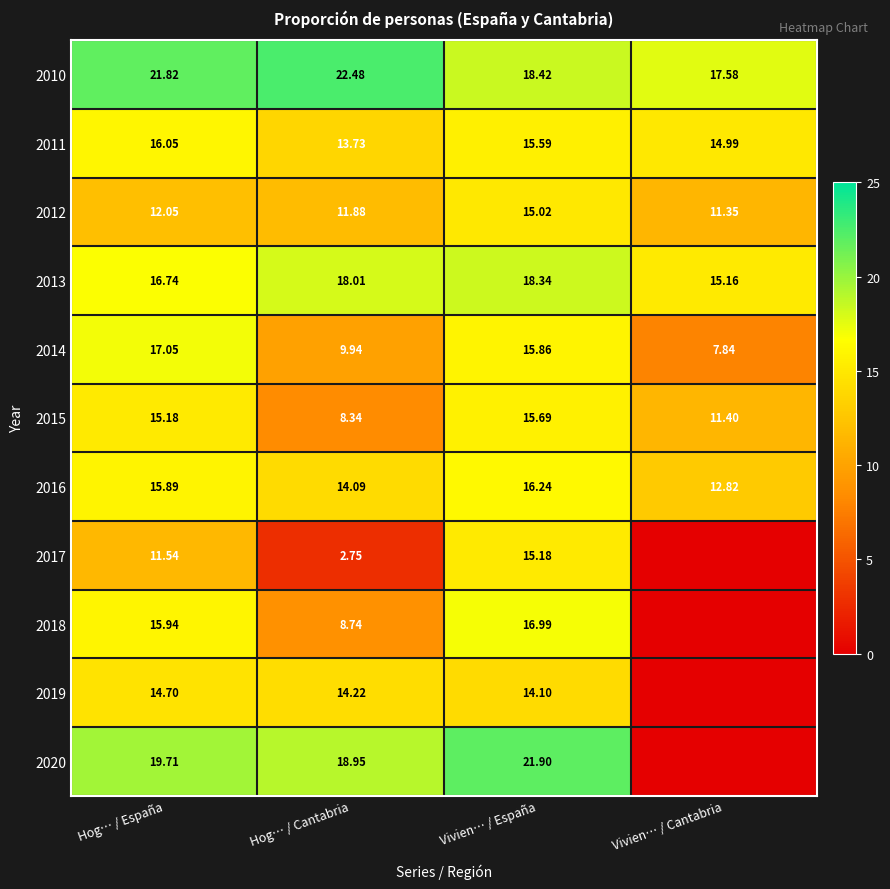

At which label is 2016 closest to 14?

Hog… / Cantabria